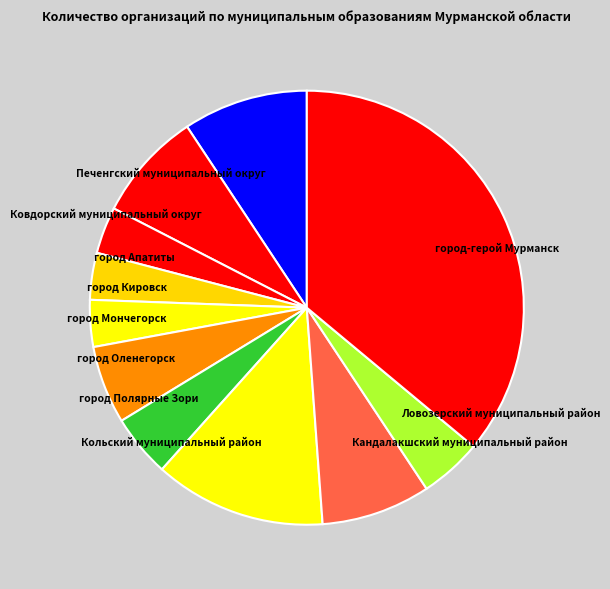

Combined, do Ловозерский муниципальный район and Печенгский муниципальный округ account for over 50%?

No